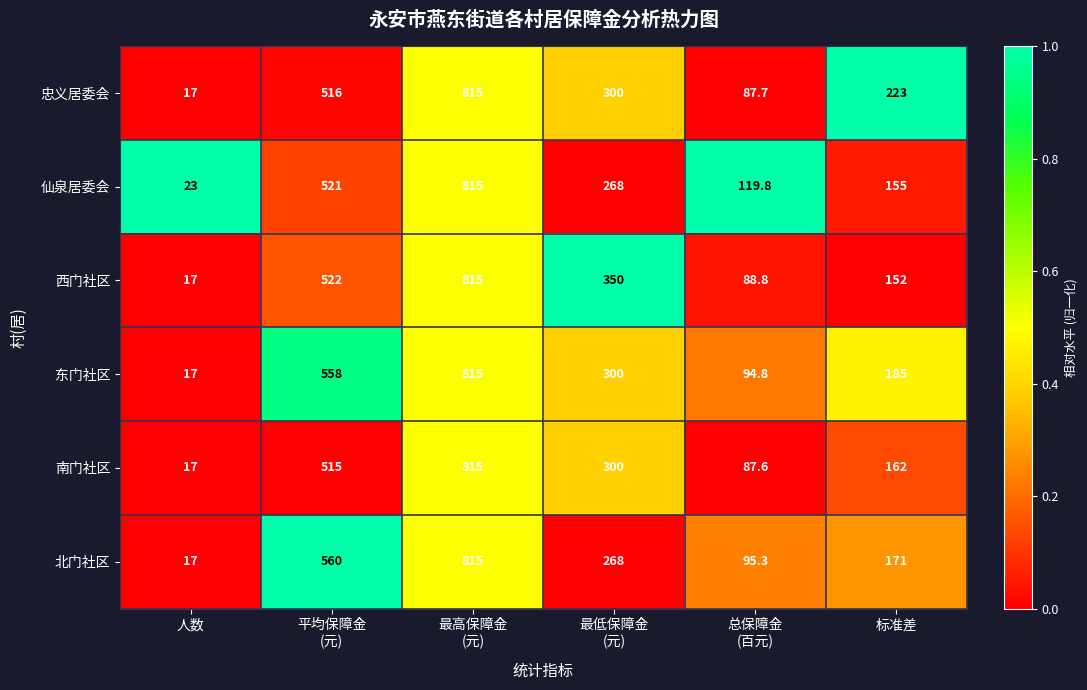

Rank the series at 标准差 from highest to lowest value.

忠义居委会, 东门社区, 北门社区, 南门社区, 仙泉居委会, 西门社区